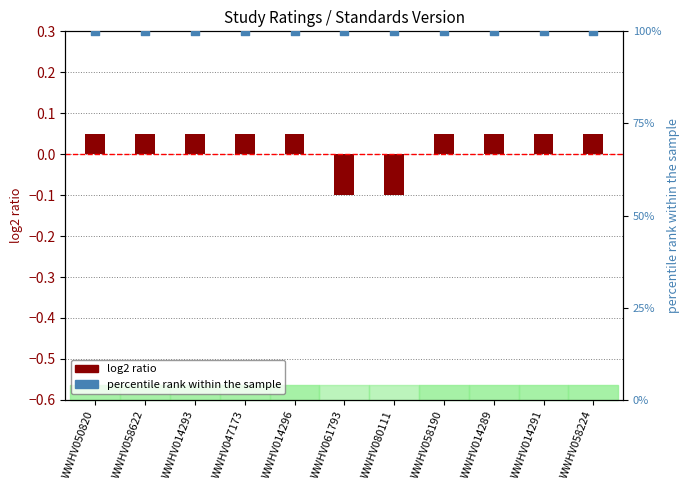

What are all the series names shown in the legend?

log2 ratio, percentile rank within the sample